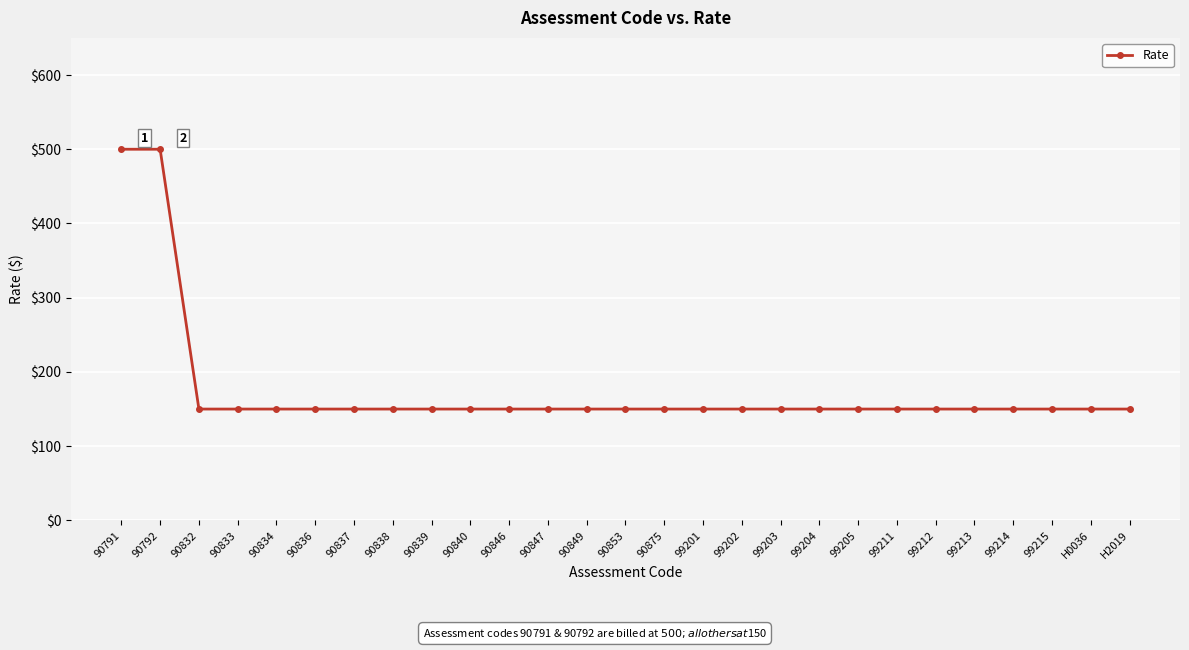

What is the greatest value displayed?

500